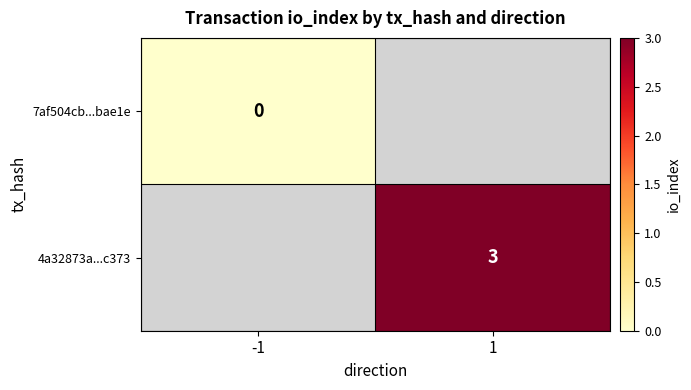

Is it true that 4a32873a...c373 equals 3 at 1?

True